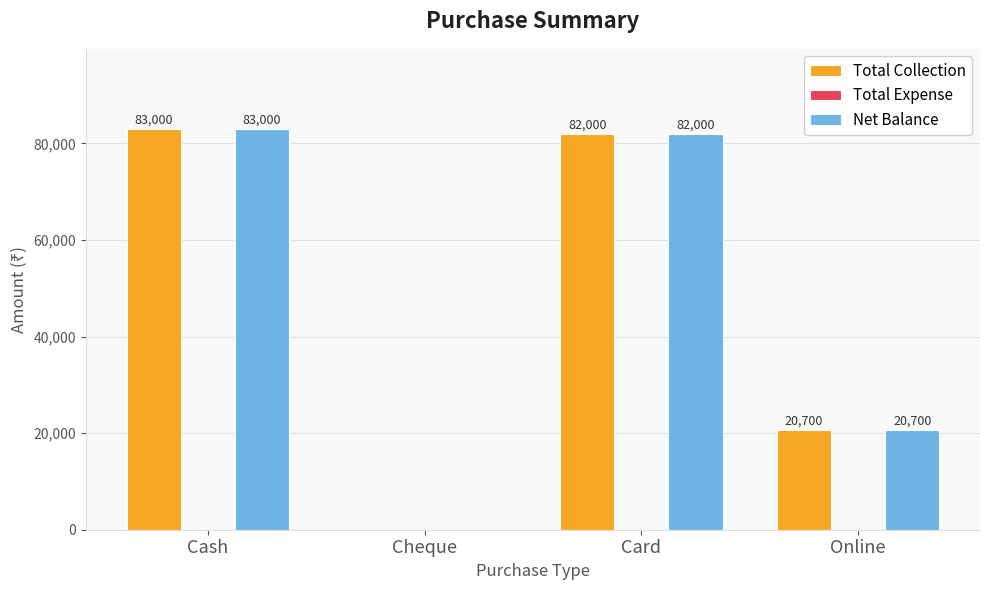

The value of Total Collection at Cash is 83000. True or false?

True